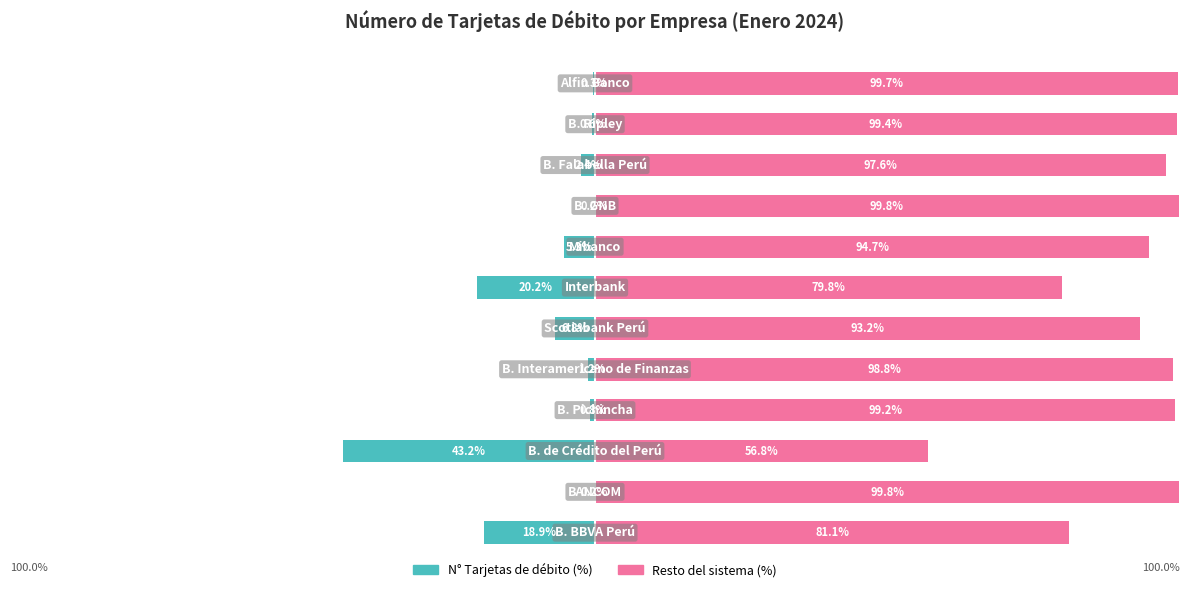

What is the difference between the highest and lowest values at 1?

100.0